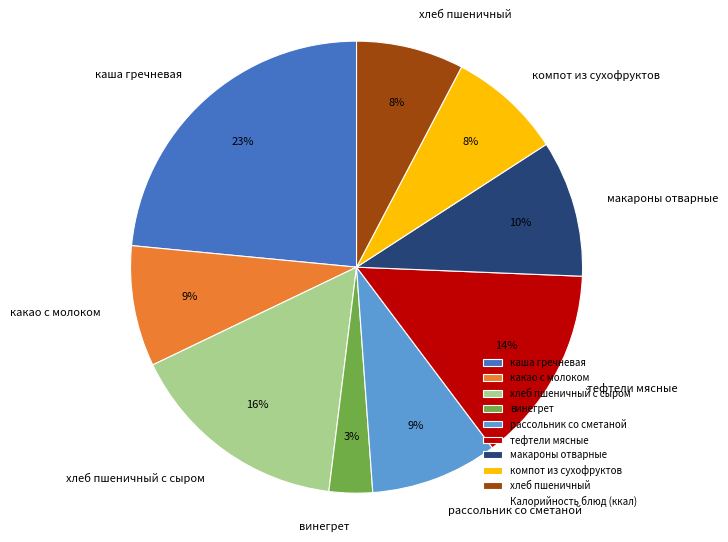

What is the smallest slice in the pie chart?

винегрет